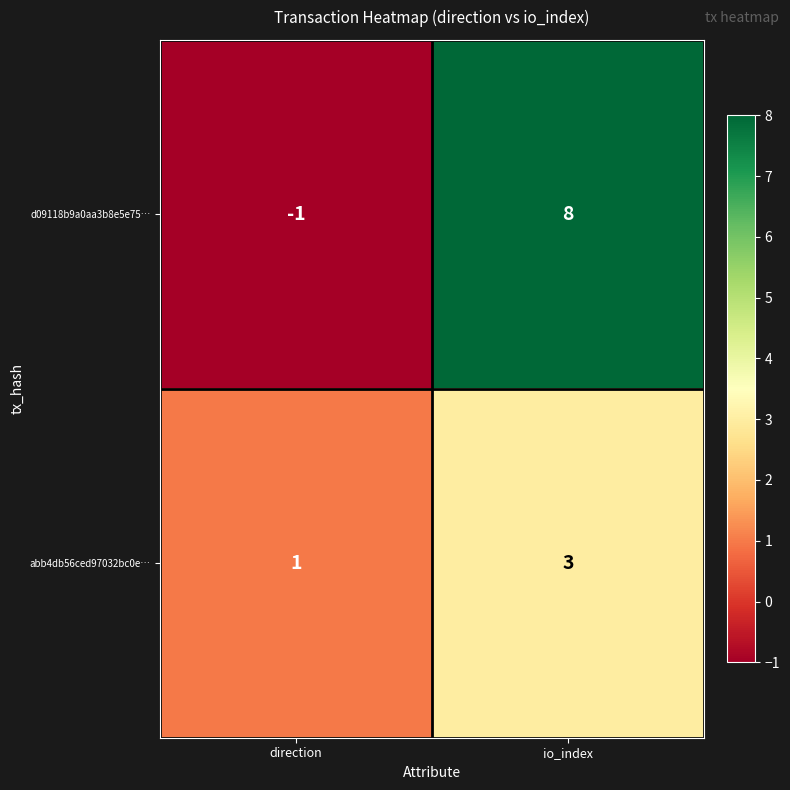

What is the difference between the d09118b9a0aa3b8e5e75… values at io_index and direction?

9